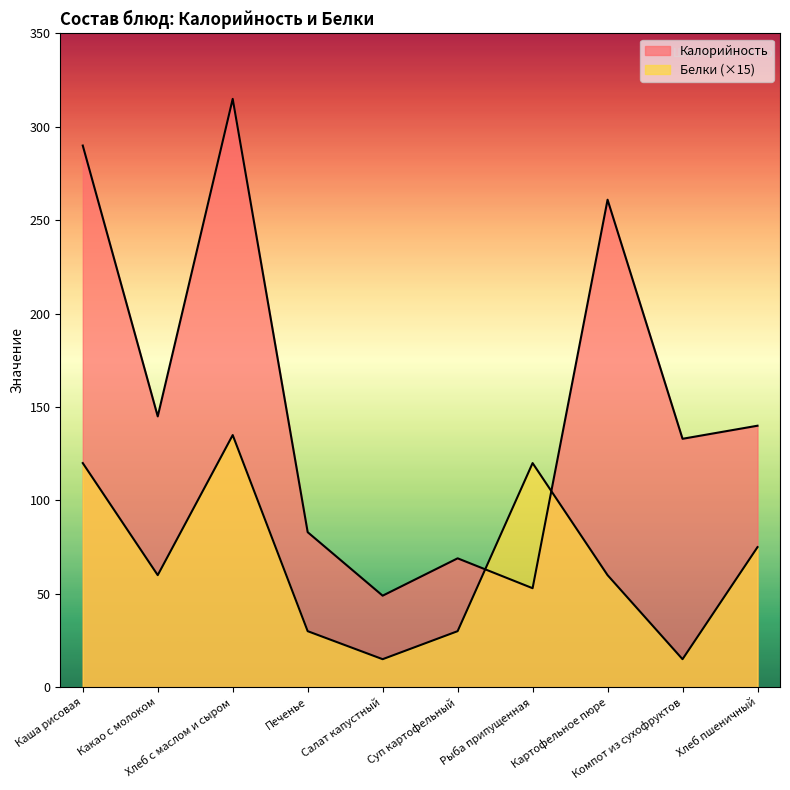

Where is the first local maximum for Калорийность?

Хлеб с маслом и сыром